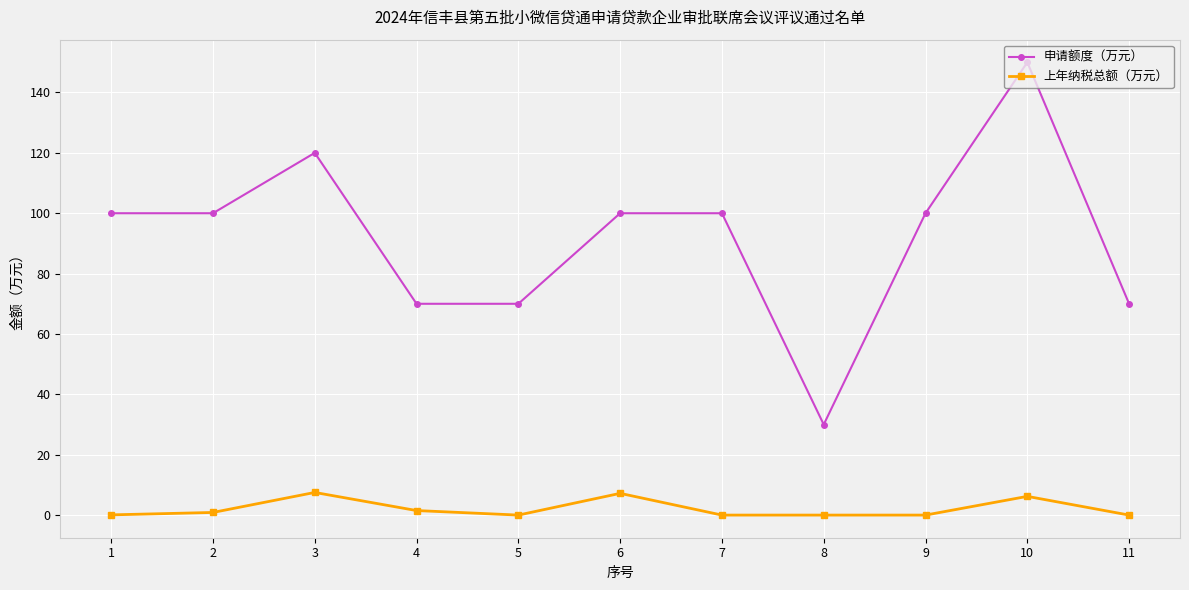

At how many categories does at least one series exceed 51?

10